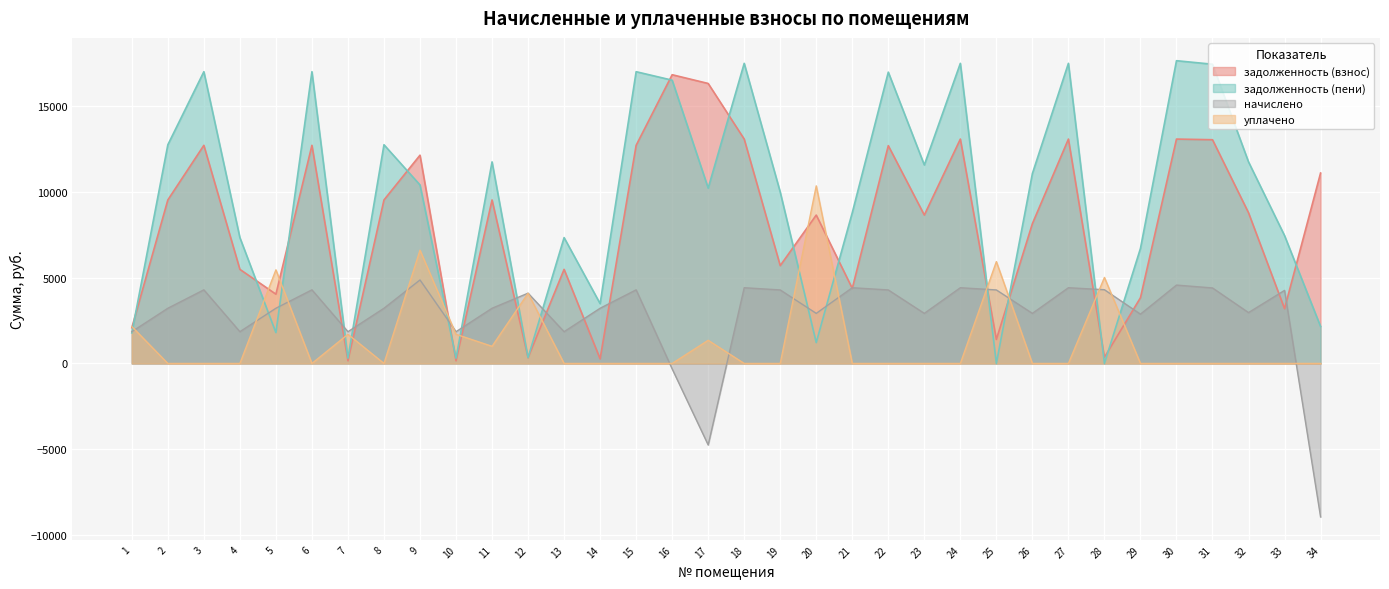

Between 19 and 34, which series saw the biggest shift?

начислено